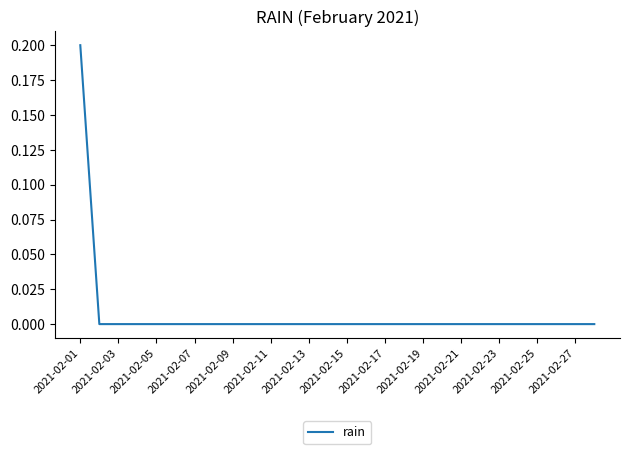

How many lines are shown in the chart?

1